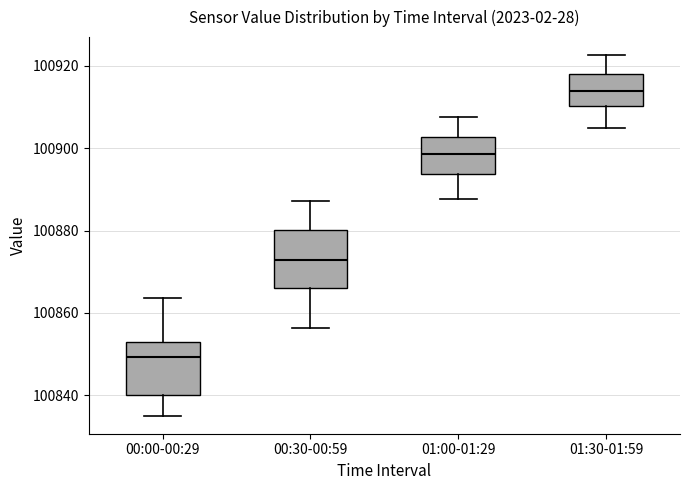

Reading left to right, read every box against the y-axis: the position of its median line, the range the box covers, and the ends of its whiskers. The values are not printed on the chart, so give them approximately, as read against the axis.

00:00-00:29: median 100850, box 100840 to 100854, whiskers 100836 to 100864
00:30-00:59: median 100872, box 100866 to 100880, whiskers 100856 to 100888
01:00-01:29: median 100898, box 100894 to 100902, whiskers 100888 to 100908
01:30-01:59: median 100914, box 100910 to 100918, whiskers 100906 to 100922